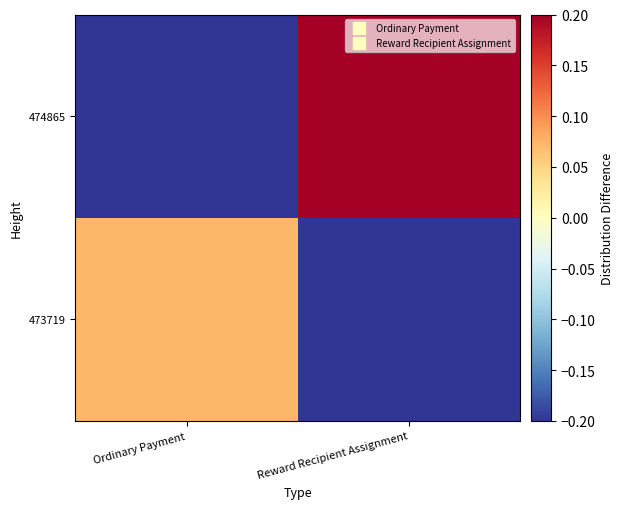

At which category is the sum across all series the highest?

Reward Recipient Assignment